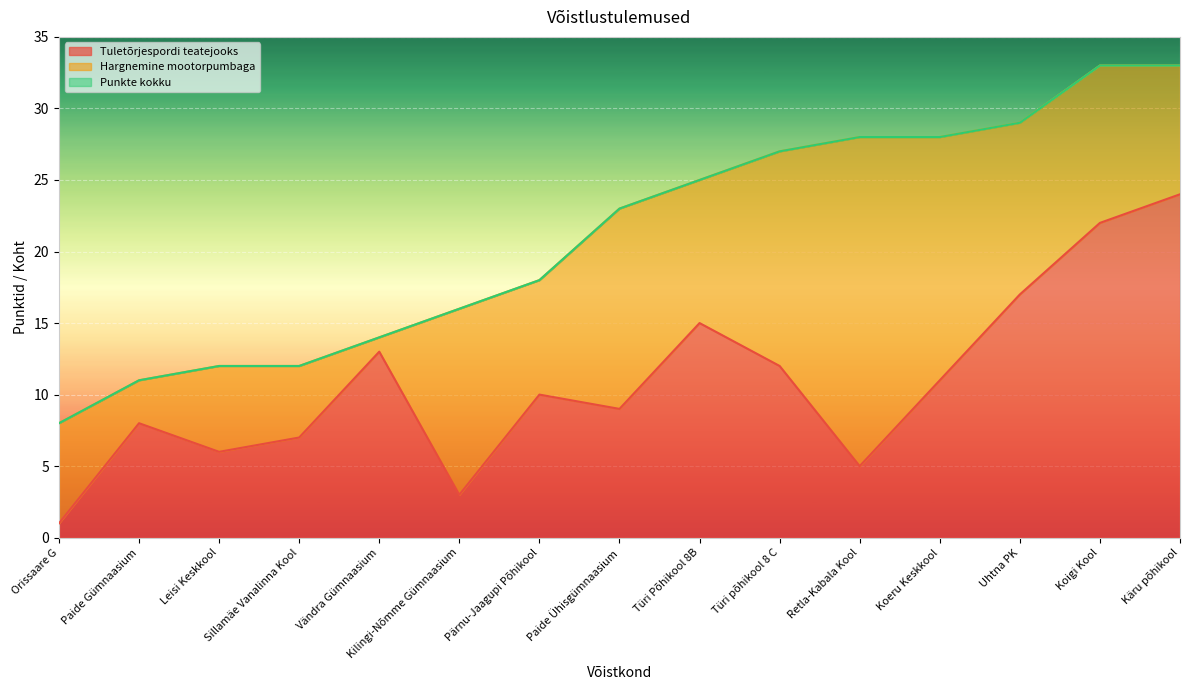

True or false: Tuletõrjespordi teatejooks and Punkte kokku intersect in this chart.

False